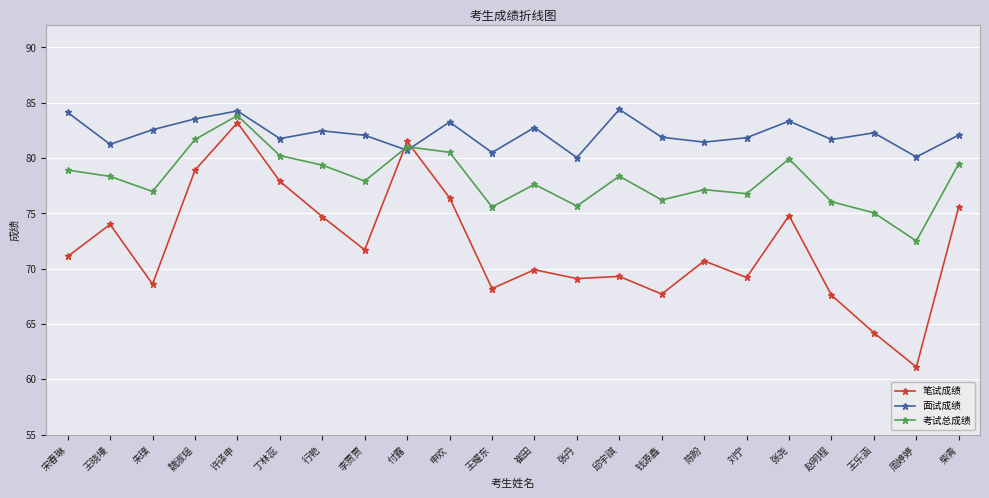

What is the label of the 2nd point from the right?

周婷婷